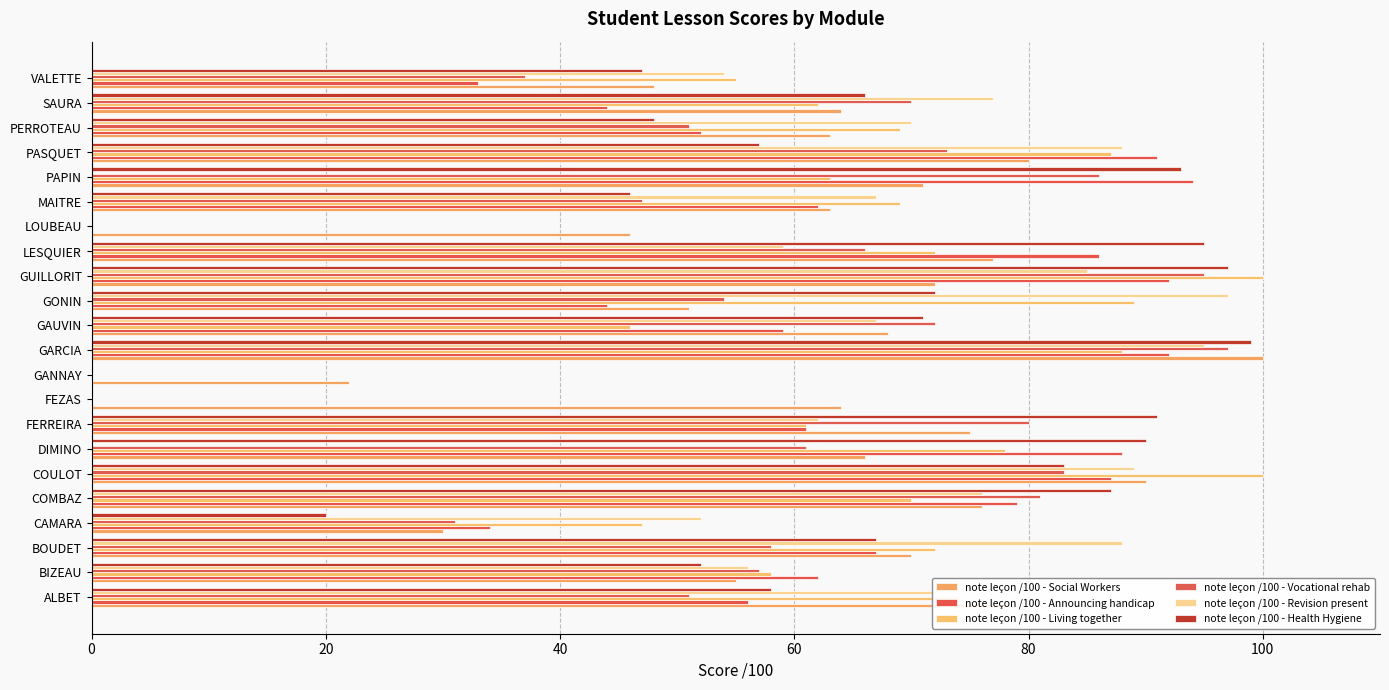

Which series has the widest spread of values?

note leçon /100 - Living together